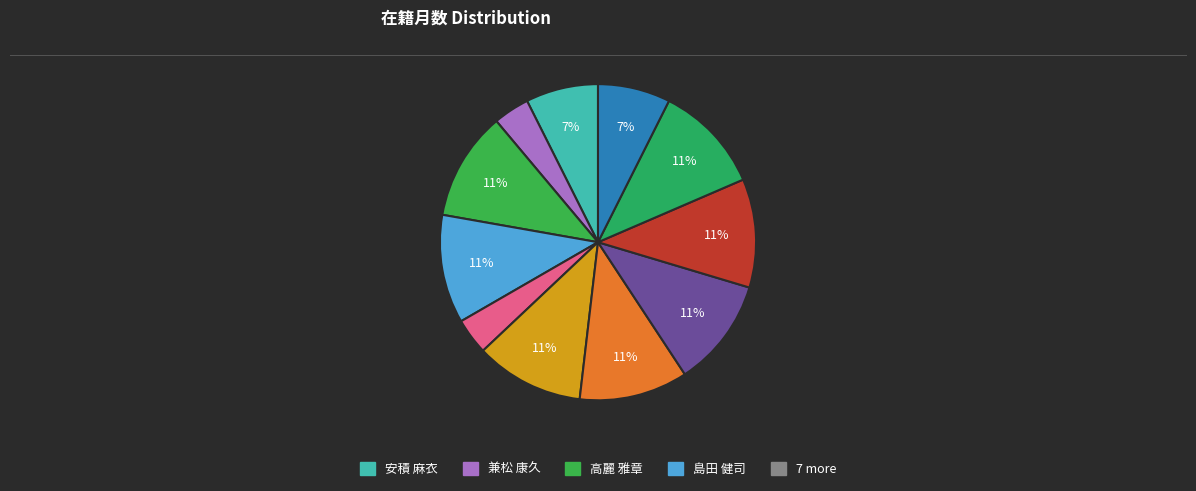

Which category has the smallest portion of the pie?

兼松 康久